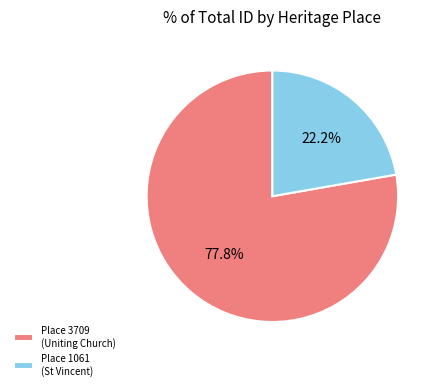

Does any single category account for the majority?

Yes